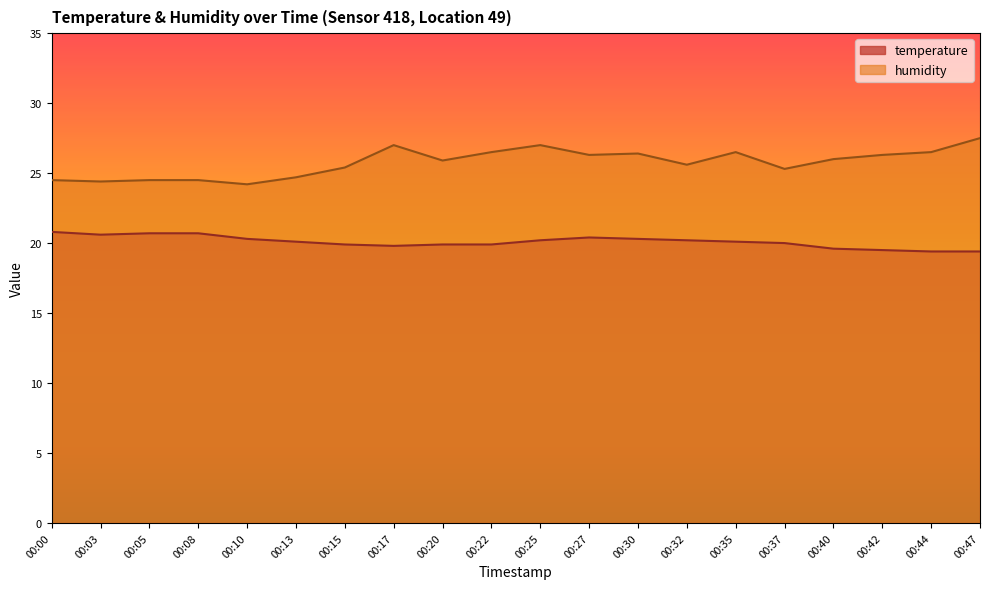

How many series are shown in this chart?

2